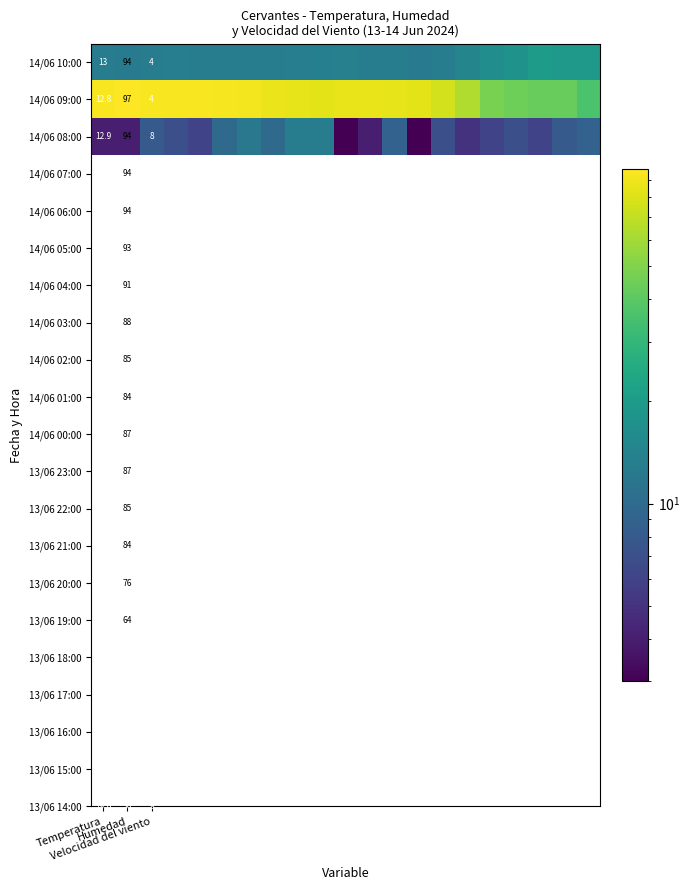

At how many categories does at least one series exceed 66?

15